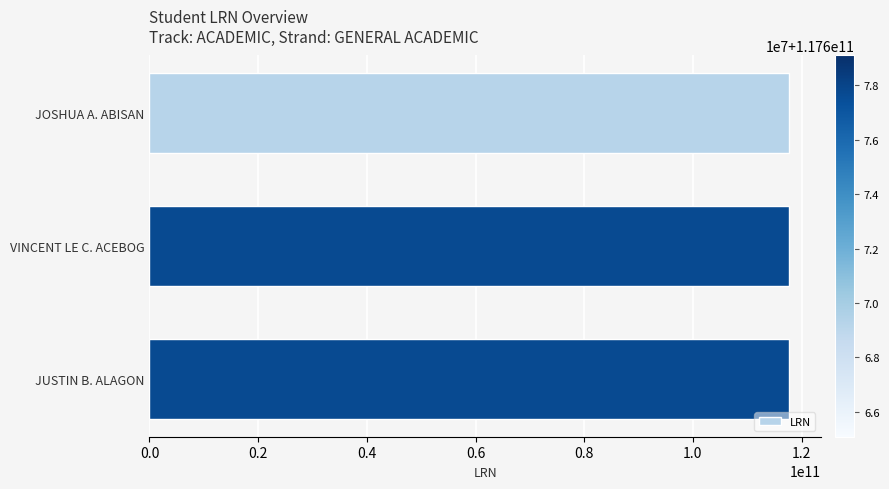

What is the value of the 3rd bar from the top?

117679080011